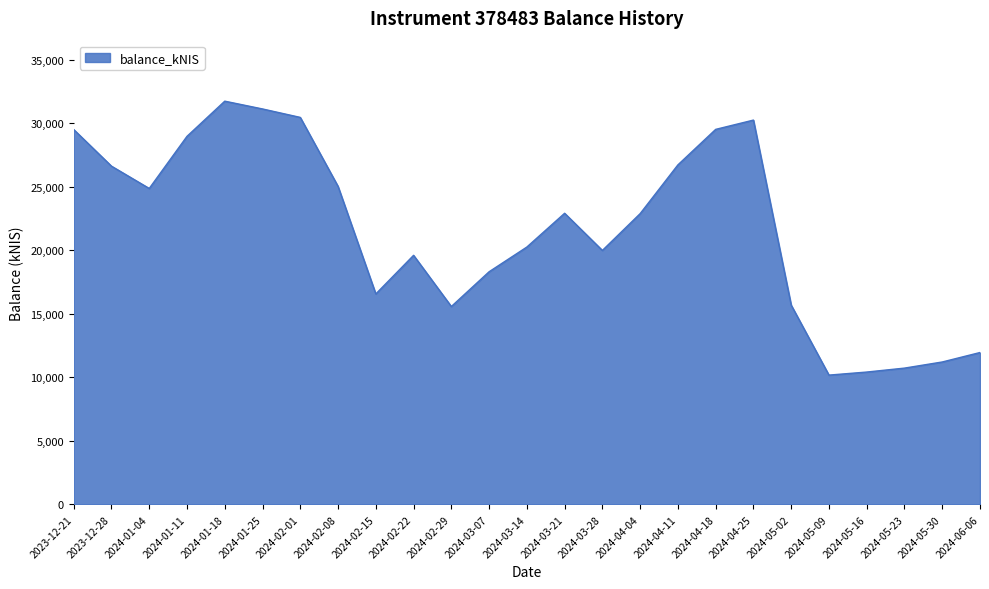

What is the change in value from 2024-01-11 to 2024-04-18?

+546.7